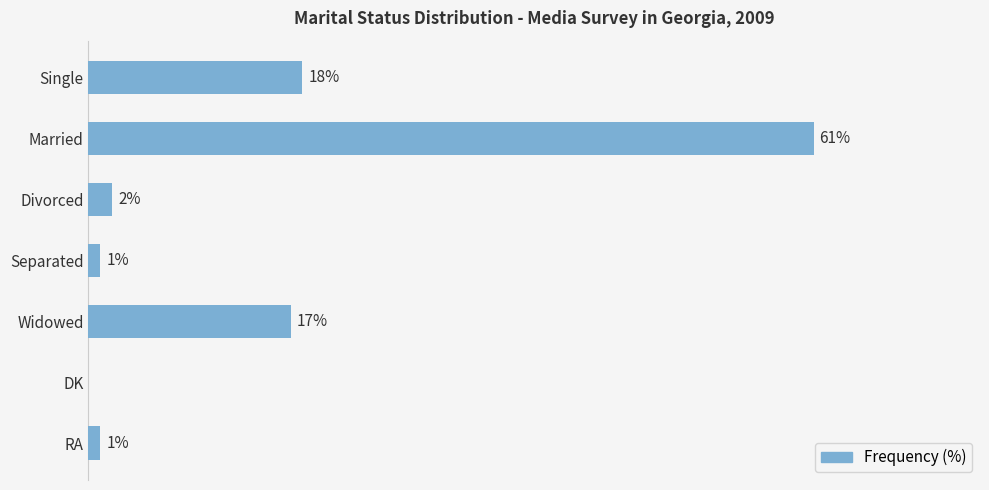

Where is the data nearest to the value 30?

Single